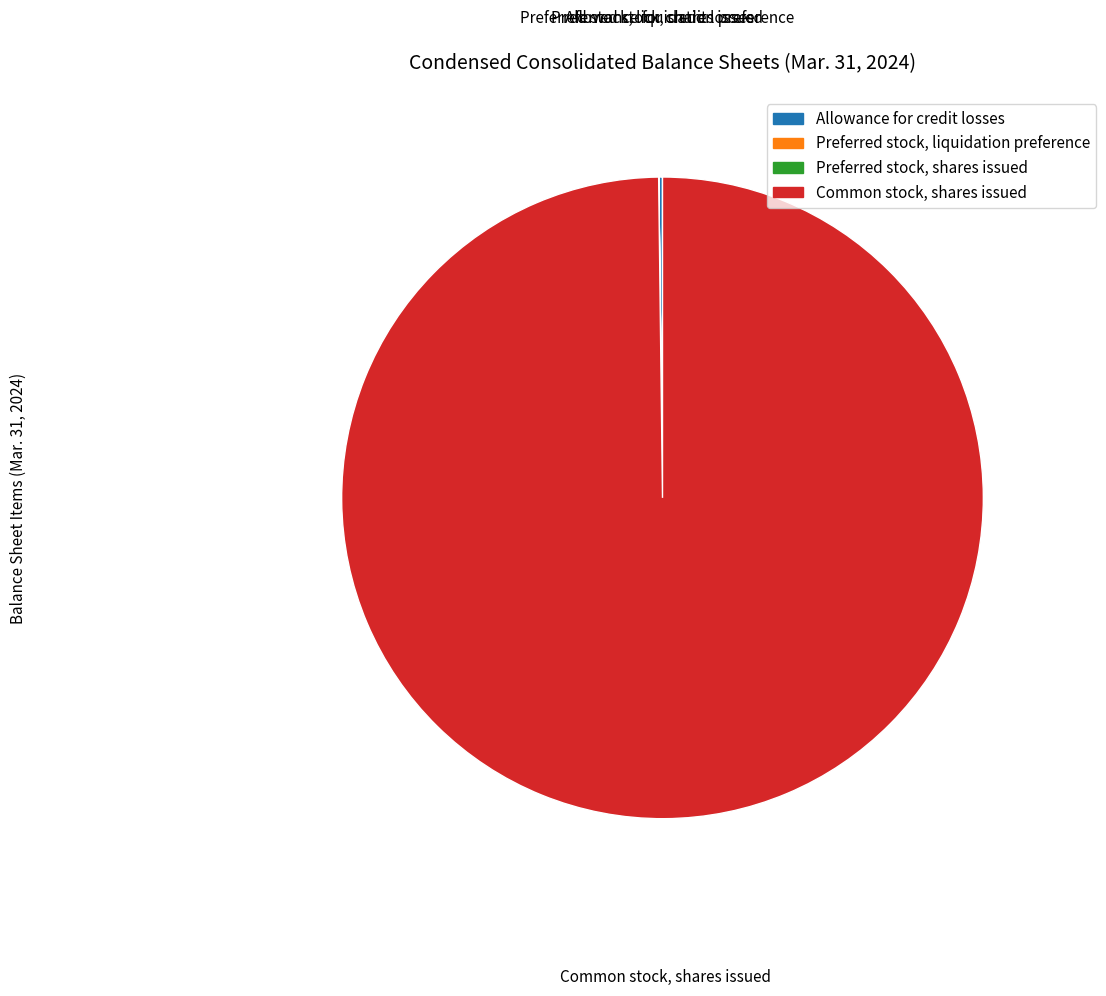

The Common stock, shares issued slice represents 100% of the pie. True or false?

True